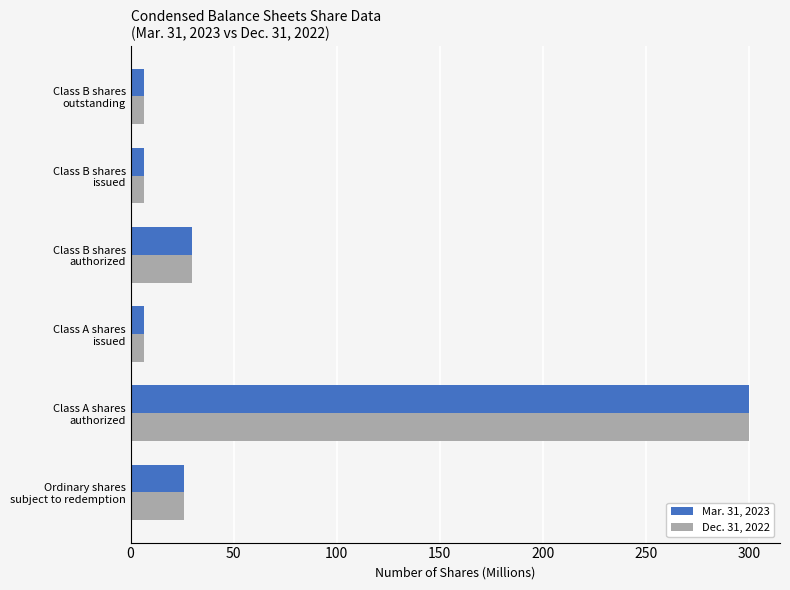

What is the lowest value of the Dec. 31, 2022 series?

6.5